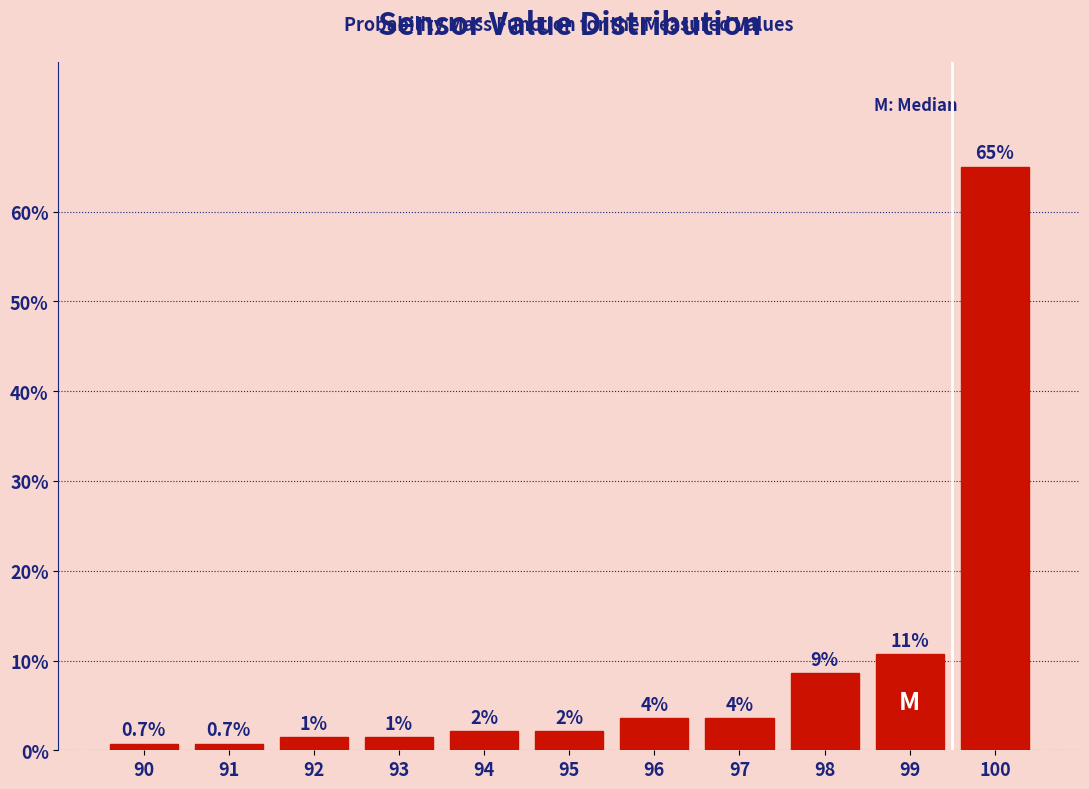

How many bars are there in total?

11